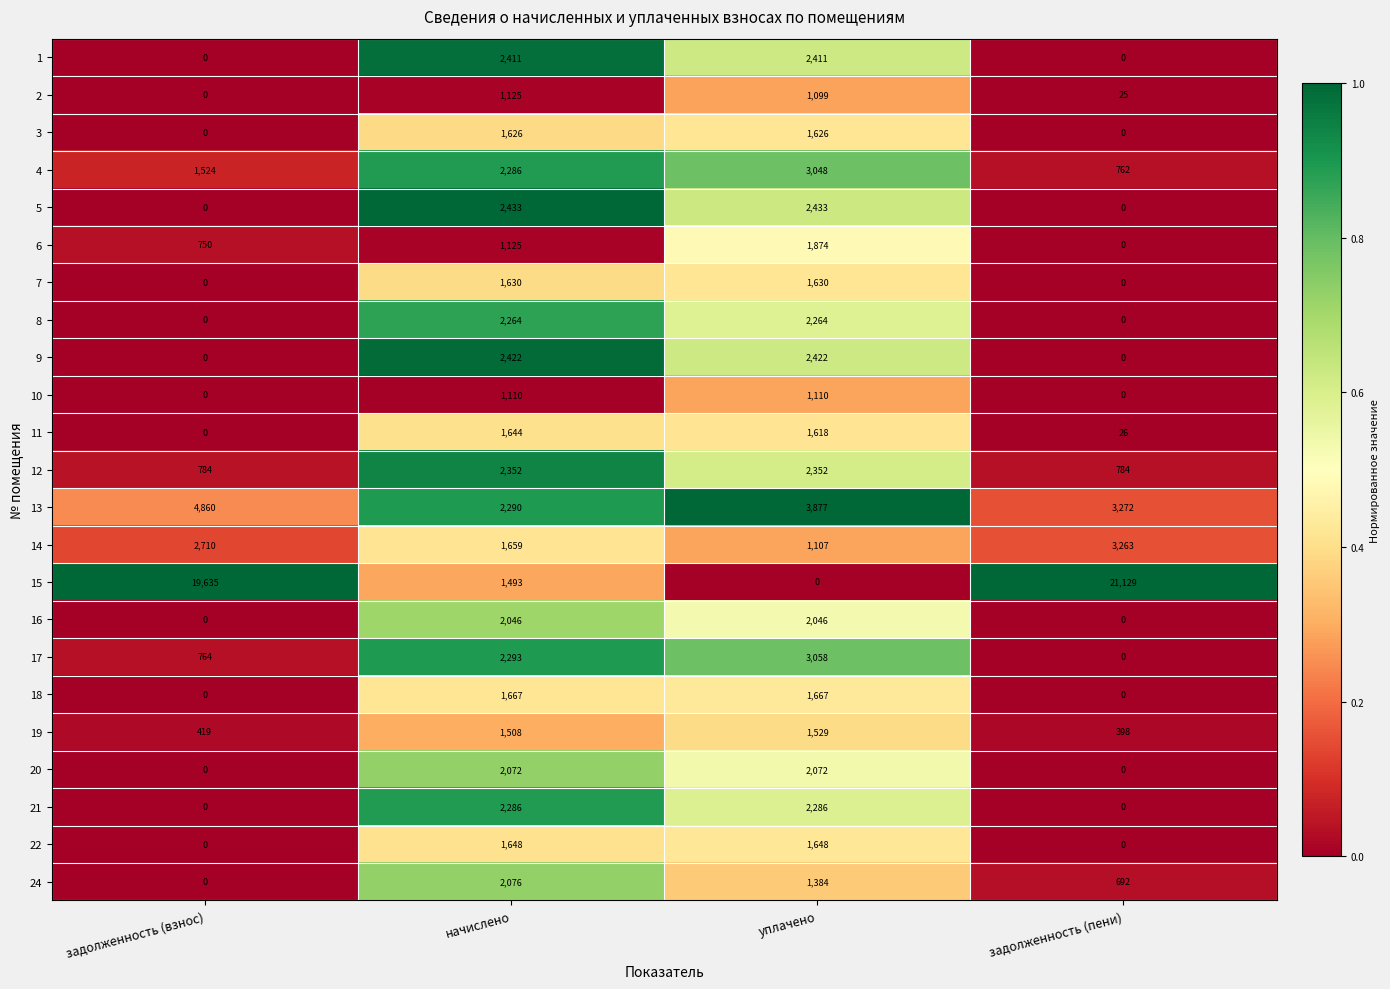

Count the number of data series in this chart.

23